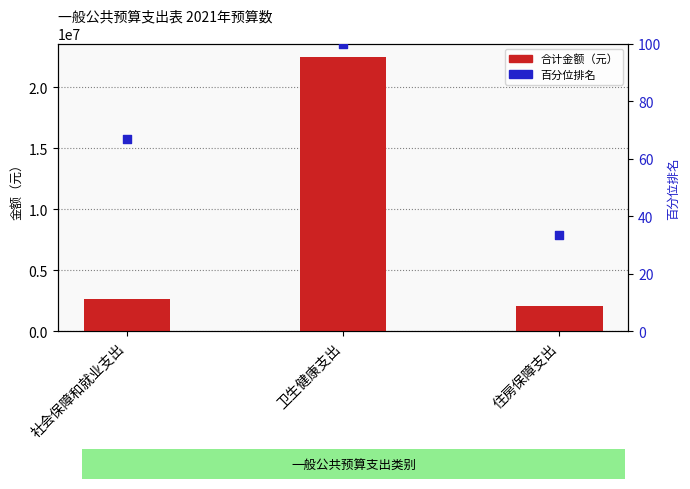

Which series has the largest total across all categories?

合计金额